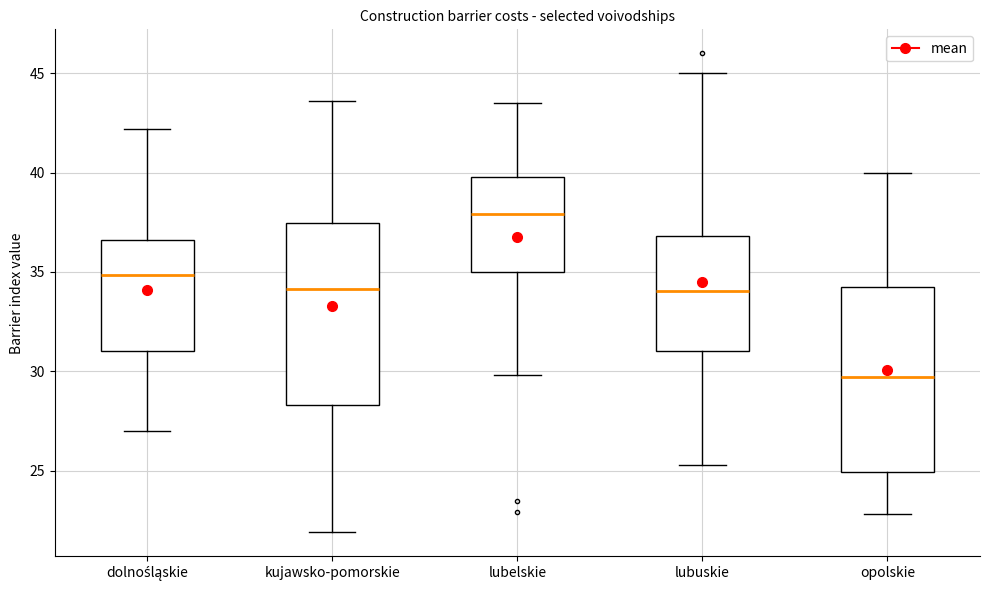

Where does the lower whisker of the box for lubelskie end on the y-axis? The values are not printed on the chart, so give them approximately, as read against the axis.

30.0